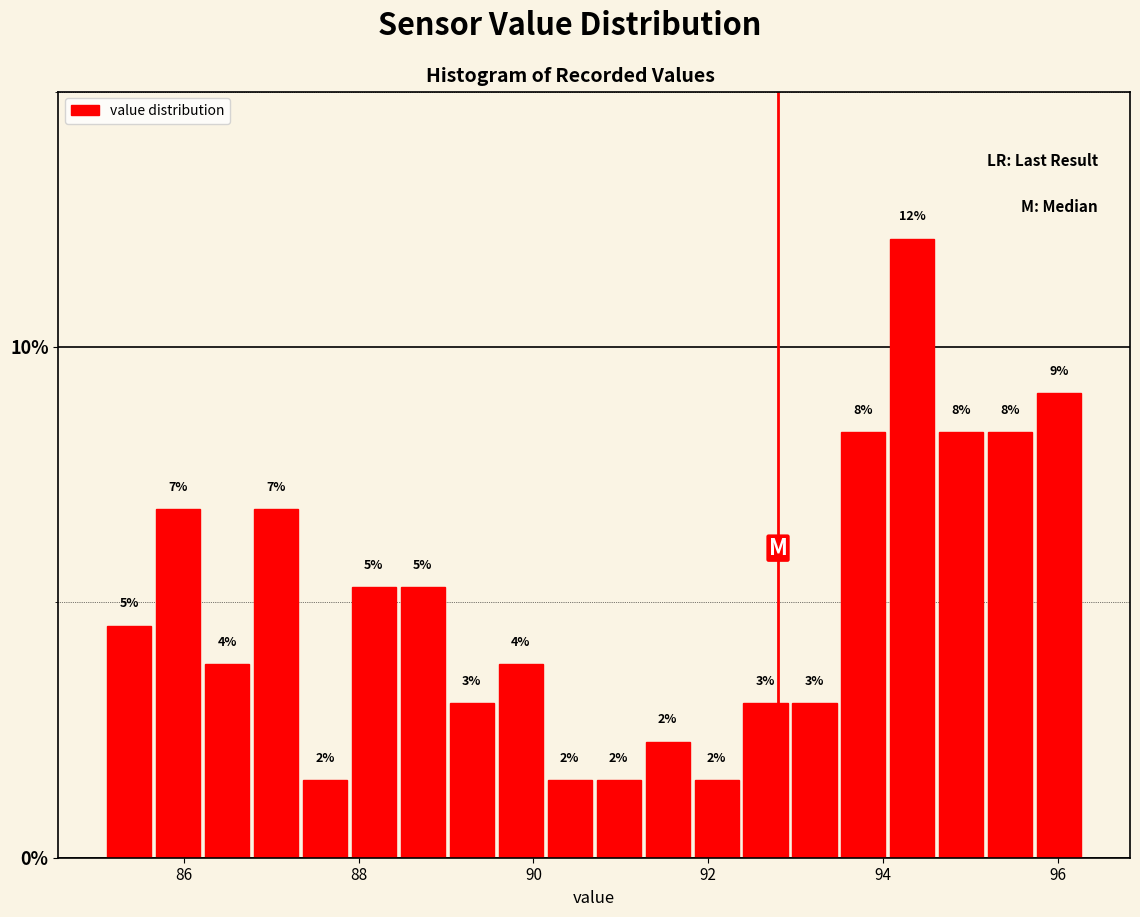

Around what value on the x-axis is the tallest bar? Give the approximate position of its centre, as read against the axis.

94.4